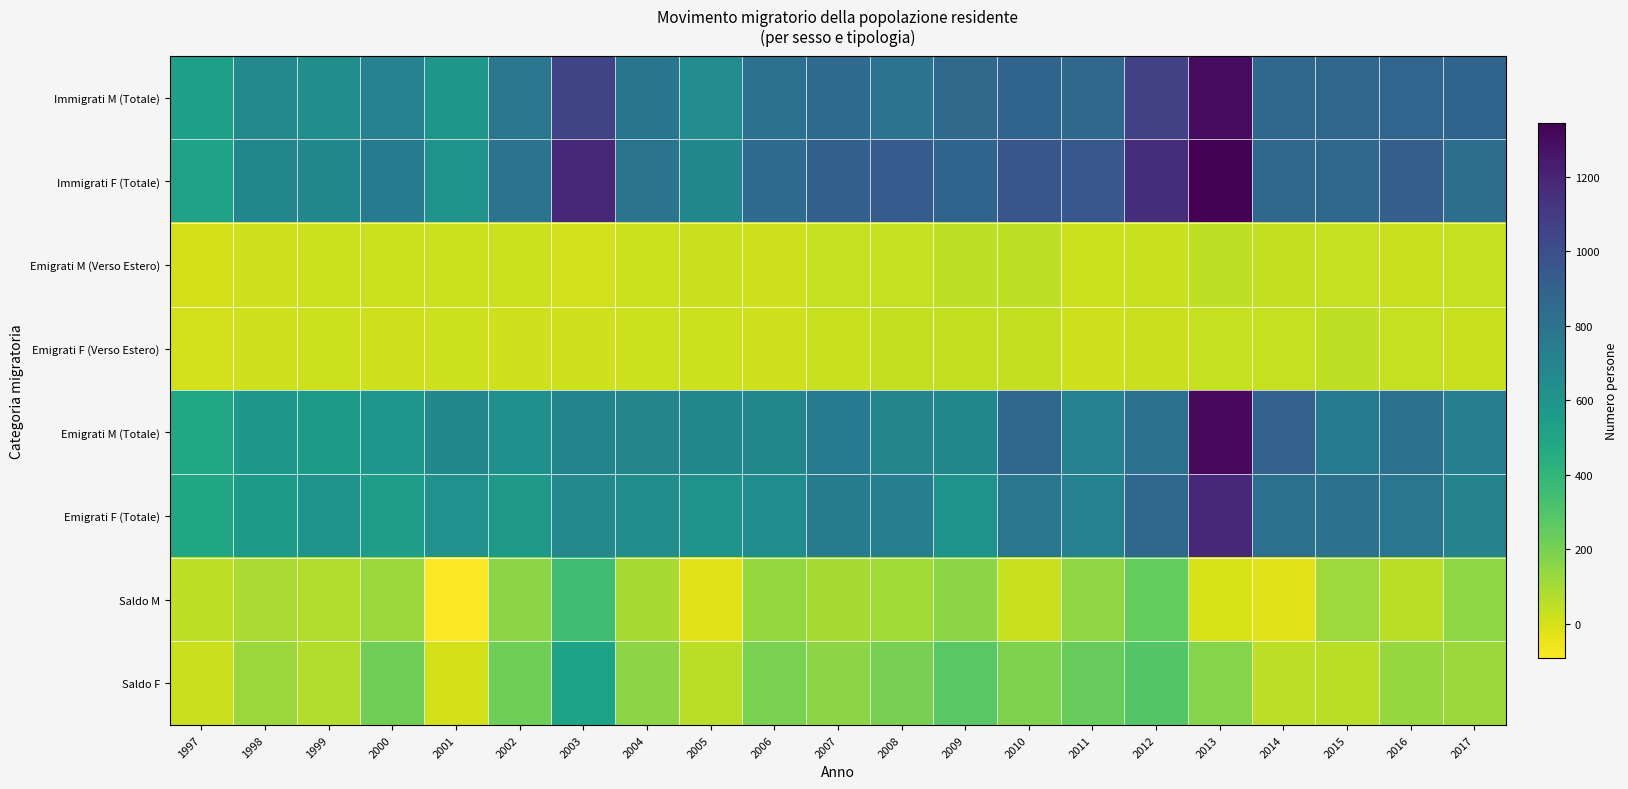

At how many categories does at least one series exceed 461?

21